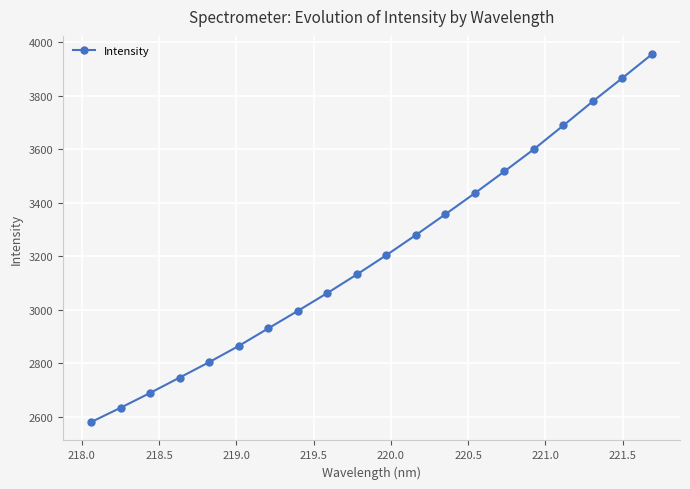

What is the value of the 3rd point from the left?

2688.6